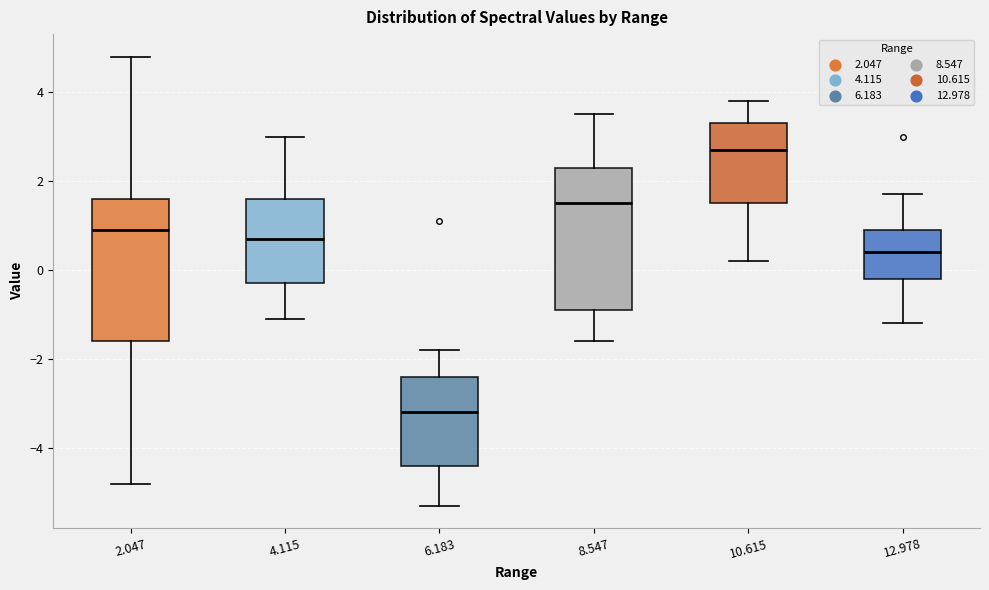

Reading left to right, transcribe this box plot: for each box, give where its median line is, the range the box spans, and where its two whiskers end, as read against the y-axis. The values are not printed on the chart, so give them approximately, as read against the axis.

2.047: median 1.0, box -1.6 to 1.6, whiskers -4.8 to 4.8
4.115: median 0.8, box -0.2 to 1.6, whiskers -1.0 to 3.0
6.183: median -3.2, box -4.4 to -2.4, whiskers -5.2 to -1.8
8.547: median 1.6, box -0.8 to 2.4, whiskers -1.6 to 3.6
10.615: median 2.8, box 1.6 to 3.4, whiskers 0.2 to 3.8
12.978: median 0.4, box -0.2 to 1.0, whiskers -1.2 to 1.8